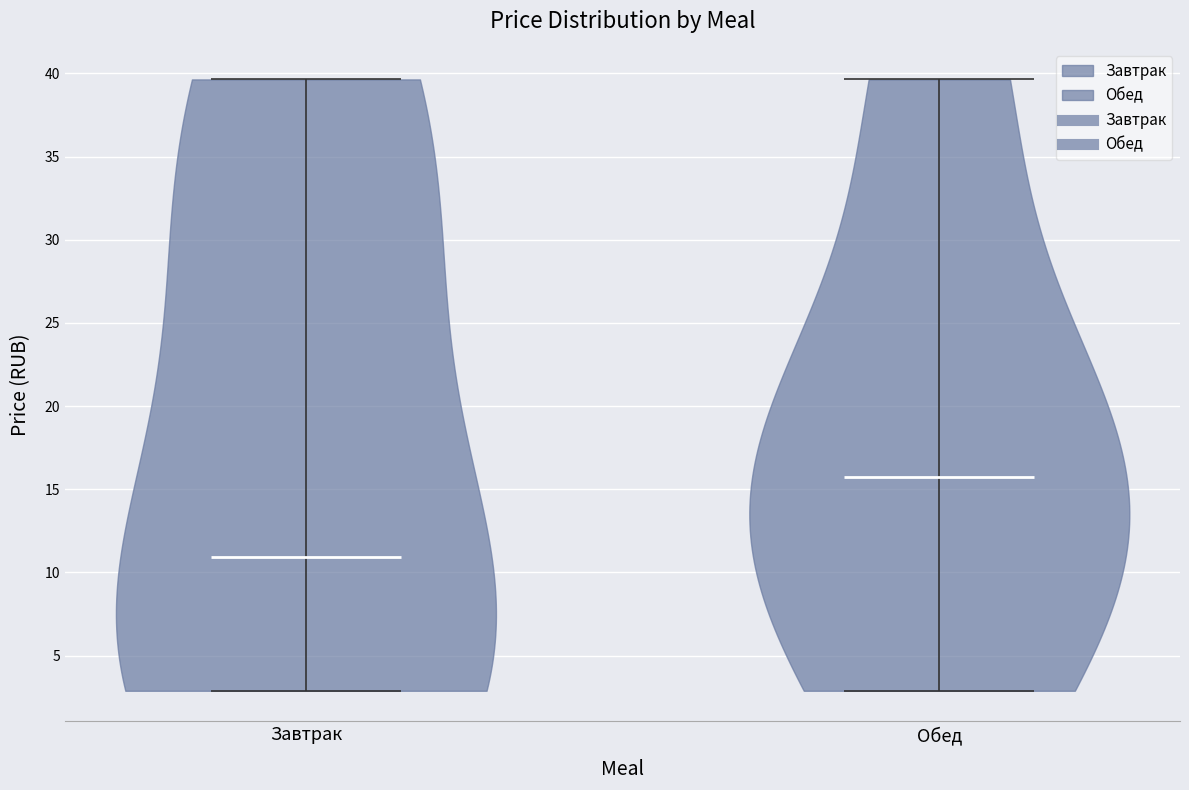

What is the lowest point the violin for Обед reaches on the y-axis? The values are not printed on the chart, so give them approximately, as read against the axis.

3.0